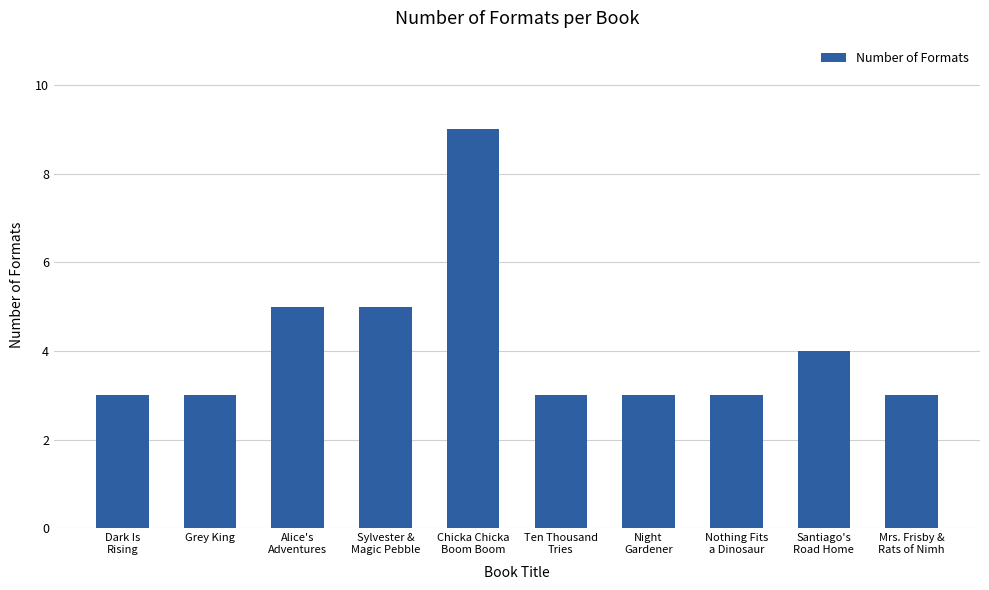

Reading right to left, transcribe all the data shown in this chart.

3	4	3	3	3	9	5	5	3	3